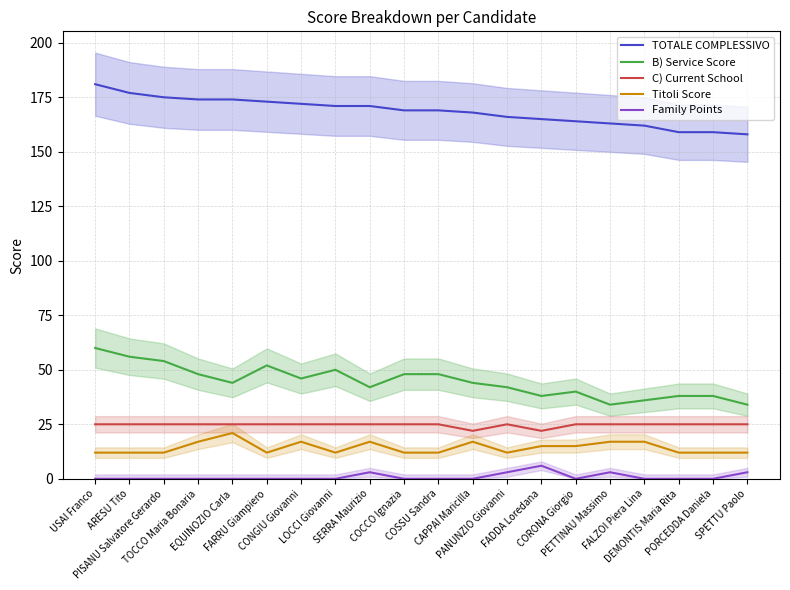

Which series changed the most between FALZOI Piera Lina and SPETTU Paolo?

Titoli Score